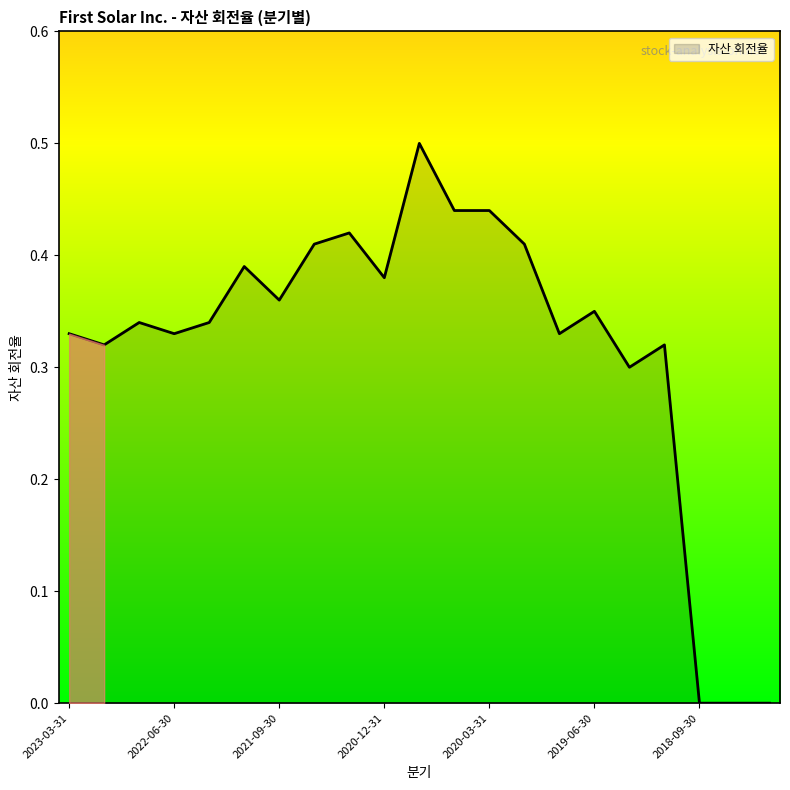

What is the difference between the maximum and minimum values?

0.5